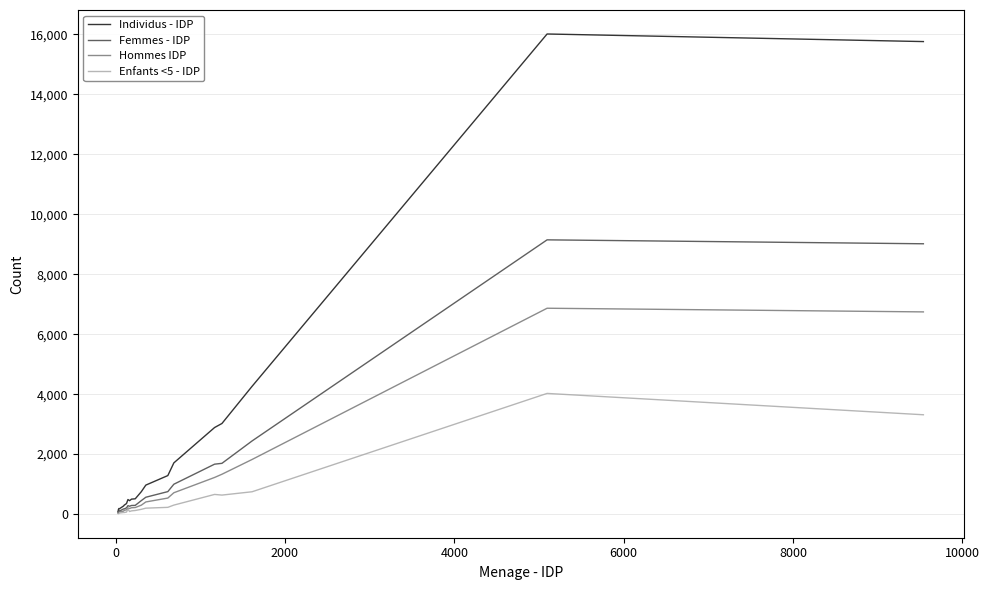

Which series has the widest spread of values?

Individus - IDP